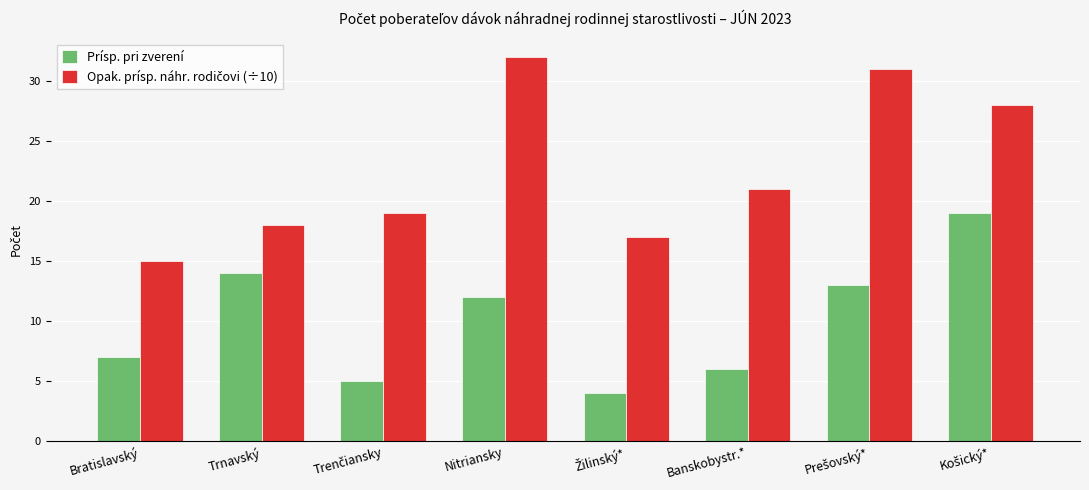

What is the total value across all series at Bratislavský?

22